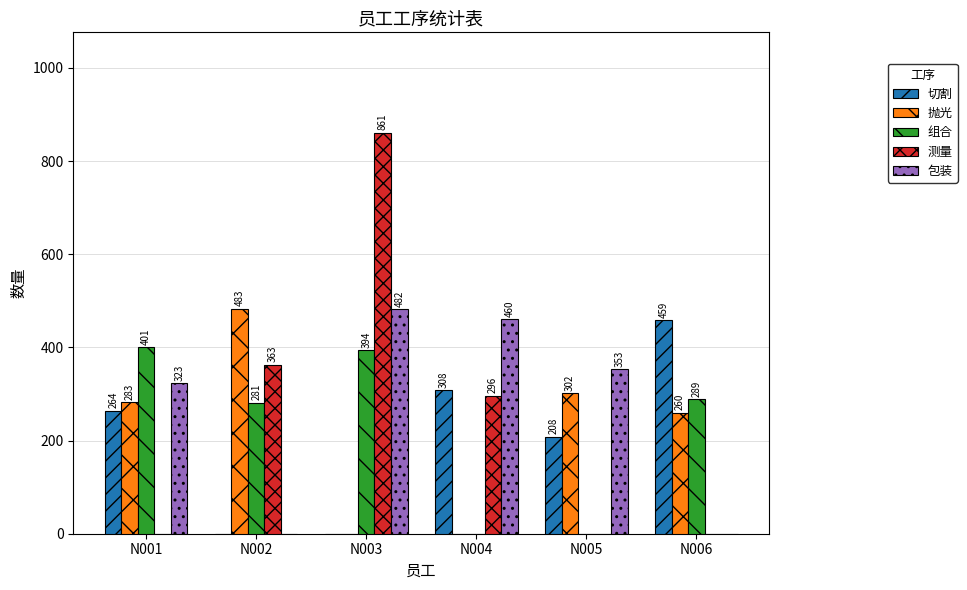

Which series changed the most between N001 and N003?

测量